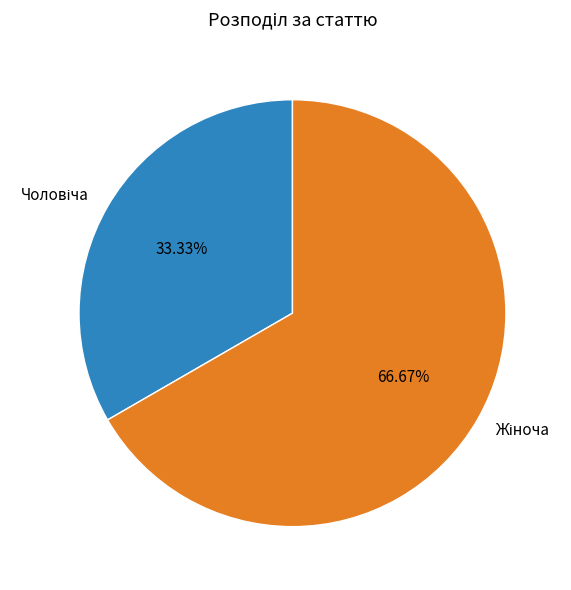

Is there any slice that represents more than half of the pie?

Yes